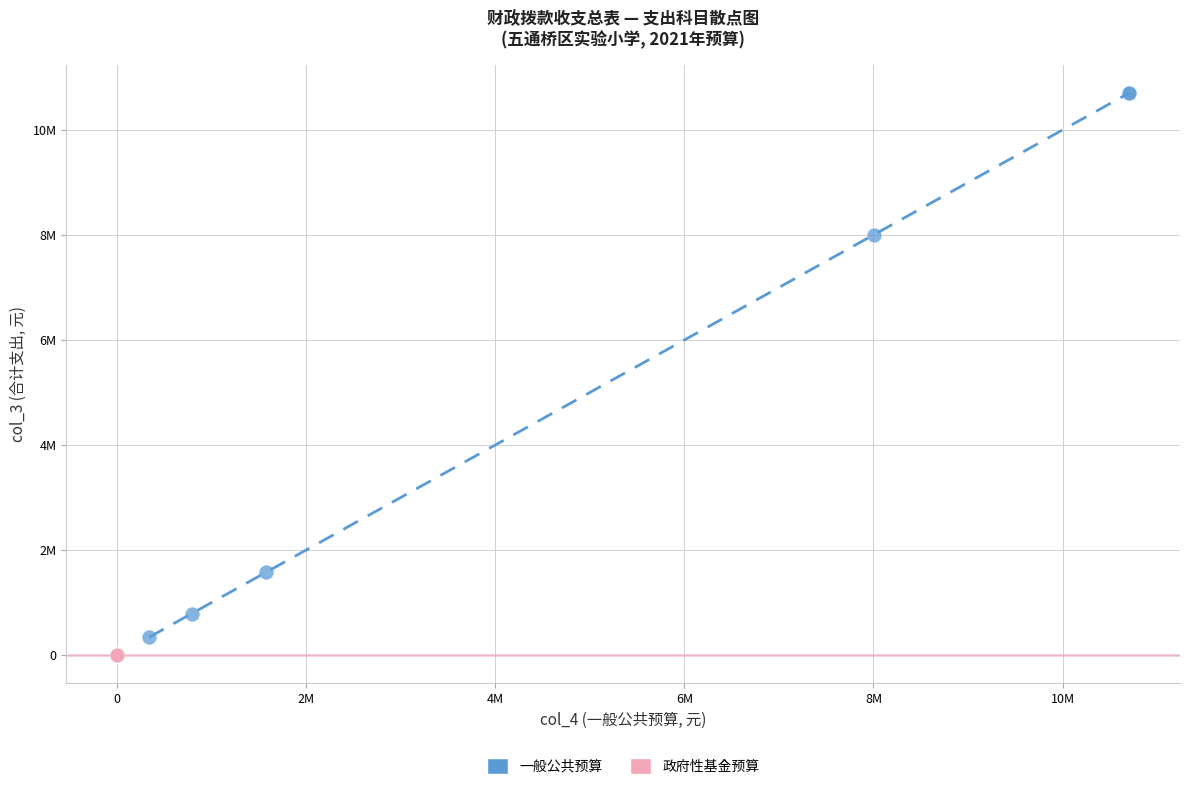

What are all the series names shown in the legend?

一般公共预算, 政府性基金预算